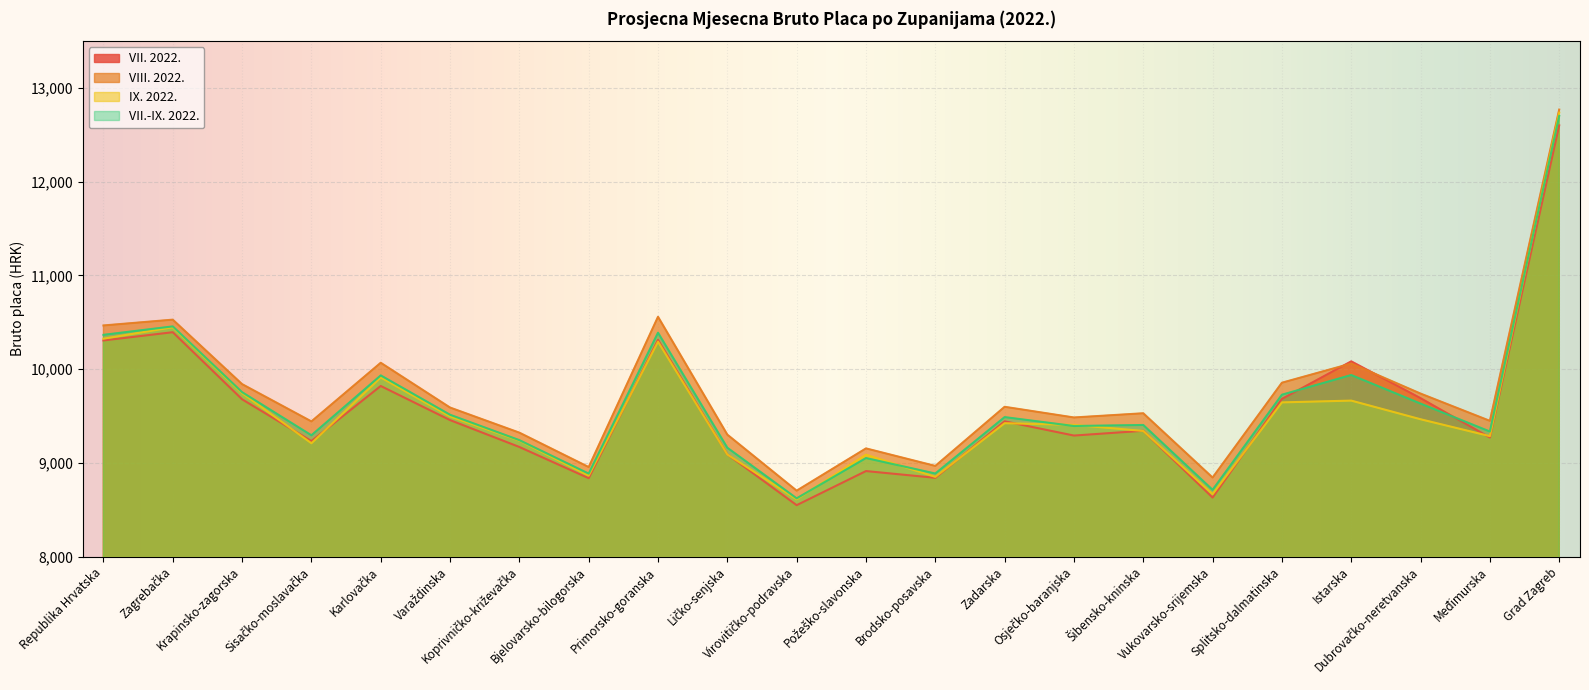

Reading left to right, list all the values displayed in this chart.

VII. 2022.: 10306	10394	9678	9232	9820	9456	9169	8836	10312	9090	8548	8912	8840	9443	9291	9342	8629	9682	10083	9690	9270	12601
VIII. 2022.: 10466	10528	9840	9442	10068	9590	9322	8955	10559	9301	8703	9154	8967	9598	9484	9529	8843	9855	10060	9739	9448	12770
IX. 2022.: 10325	10447	9744	9209	9911	9495	9237	8863	10293	9089	8611	9087	8850	9423	9405	9340	8666	9645	9664	9465	9285	12737
VII.-IX. 2022.: 10366	10456	9754	9294	9933	9513	9242	8885	10389	9161	8621	9051	8886	9488	9393	9404	8712	9727	9937	9632	9334	12702